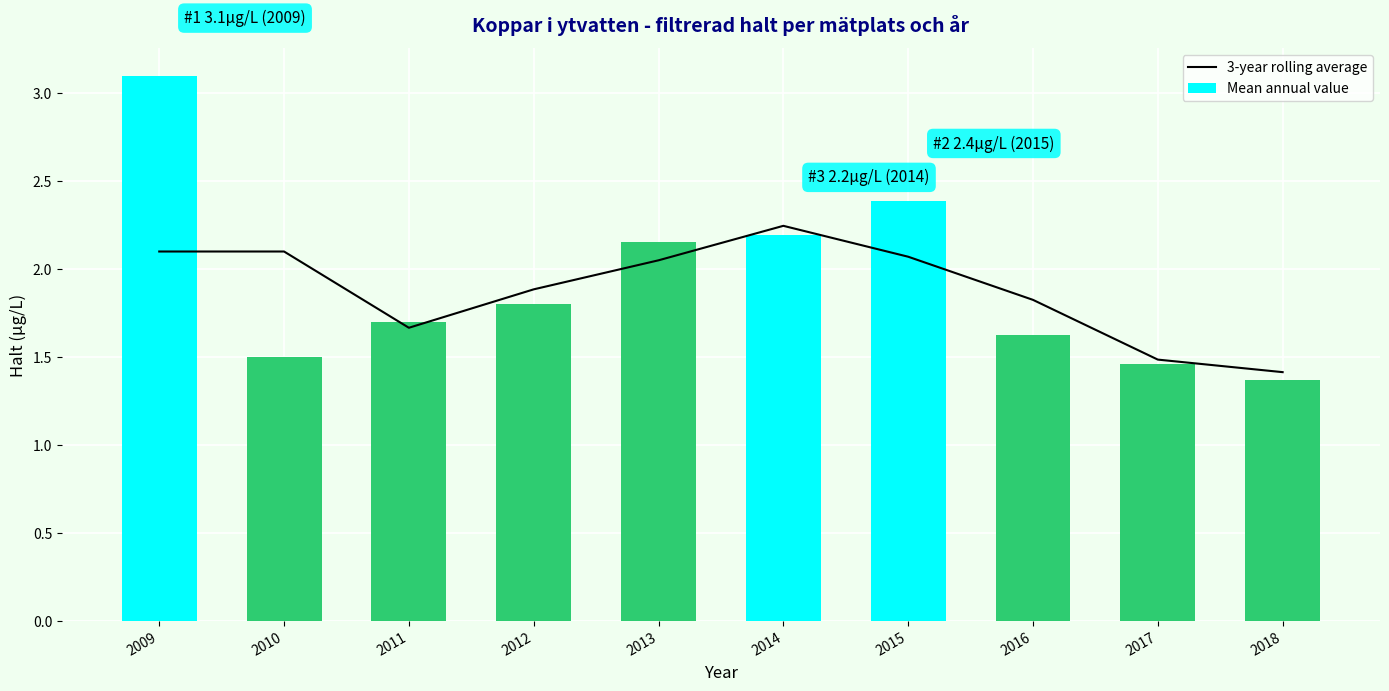

Reading left to right, what are all the values shown in this chart?

3-year rolling average: 2.1	2.1	1.7	1.9	2.1	2.2	2.1	1.8	1.5	1.4
Mean annual value: 3.1	1.5	1.7	1.8	2.2	2.2	2.4	1.6	1.5	1.4